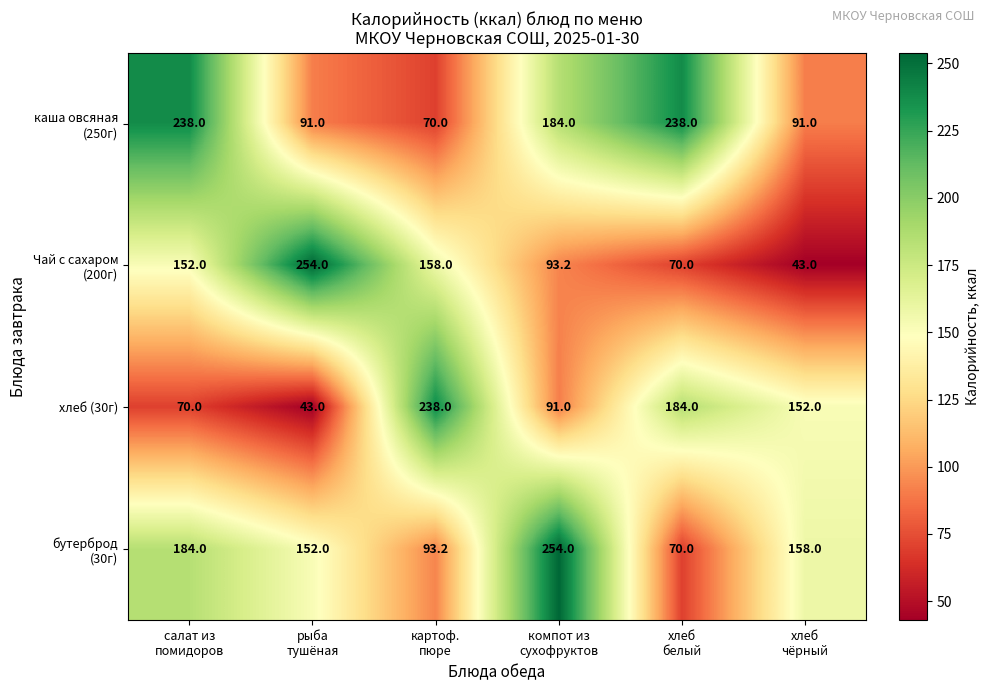

At how many categories does at least one series exceed 148?

6